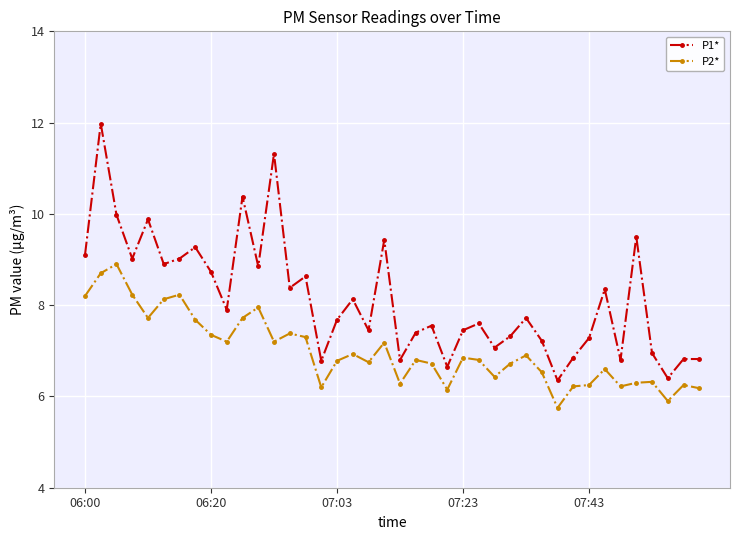

What is the value of the P1* point at the 37th from the left?

7.0